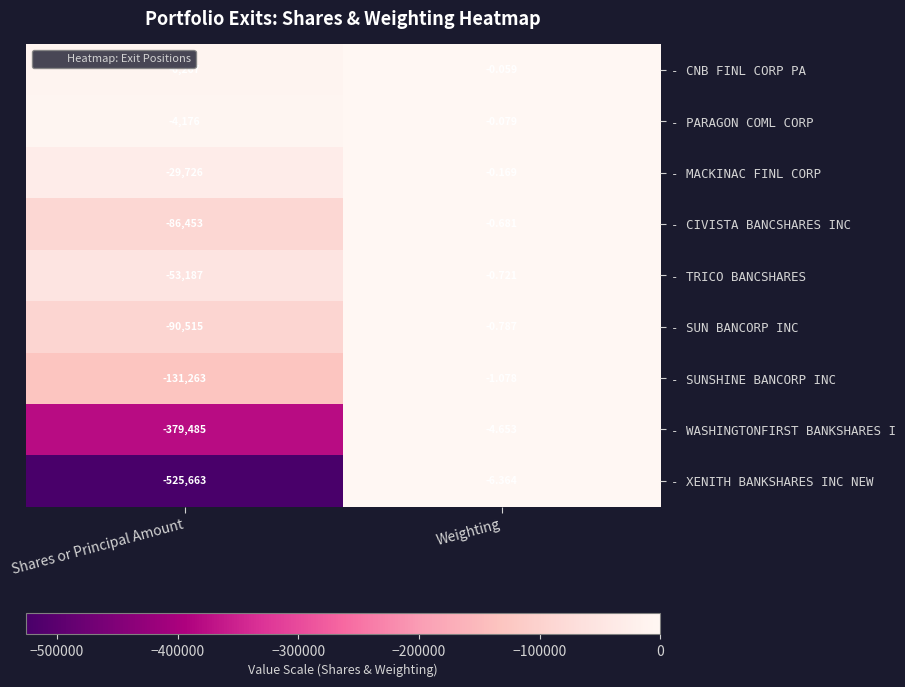

Where is - SUN BANCORP INC nearest to the value -45257?

Weighting